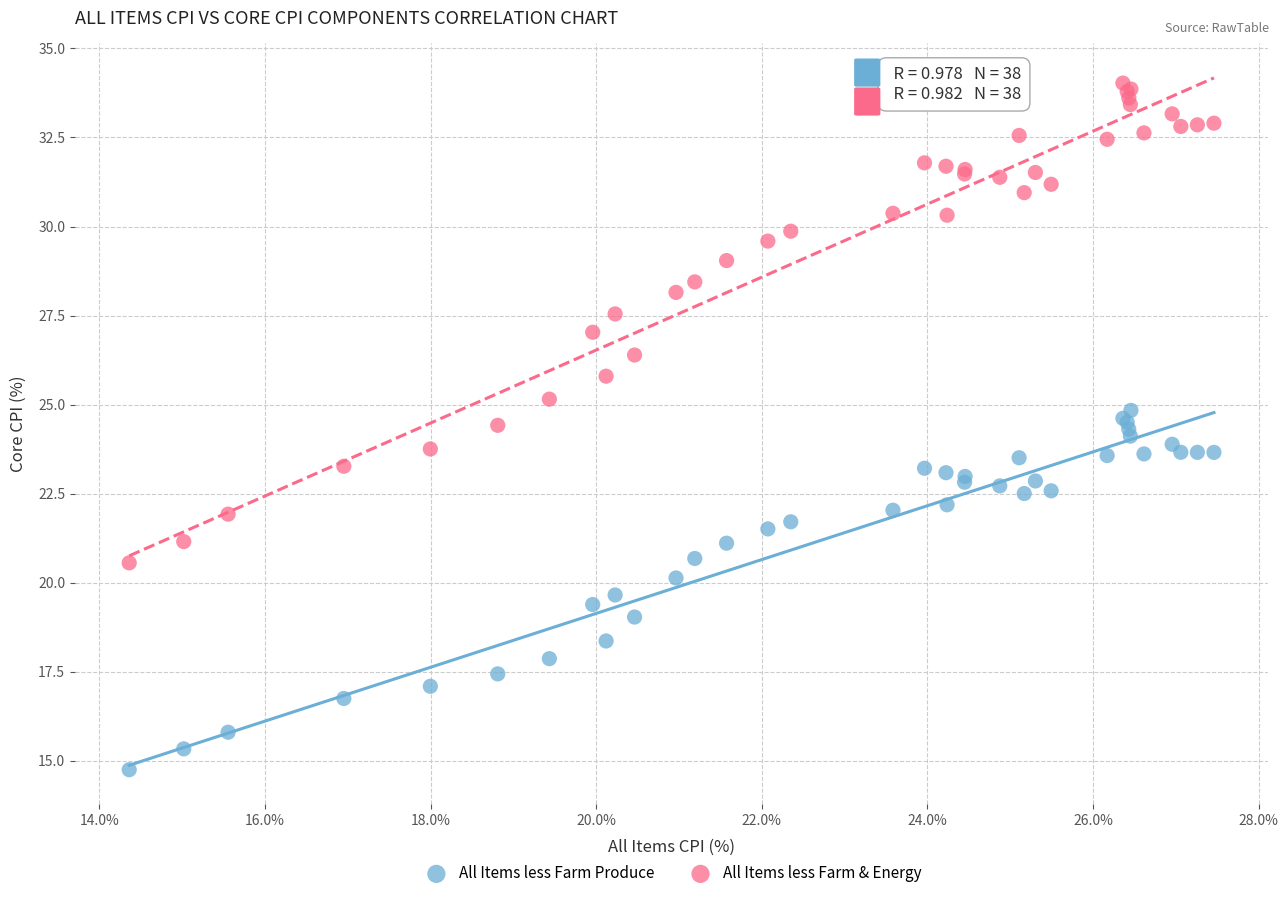

Which series contains the highest Y value?

All Items less Farm & Energy